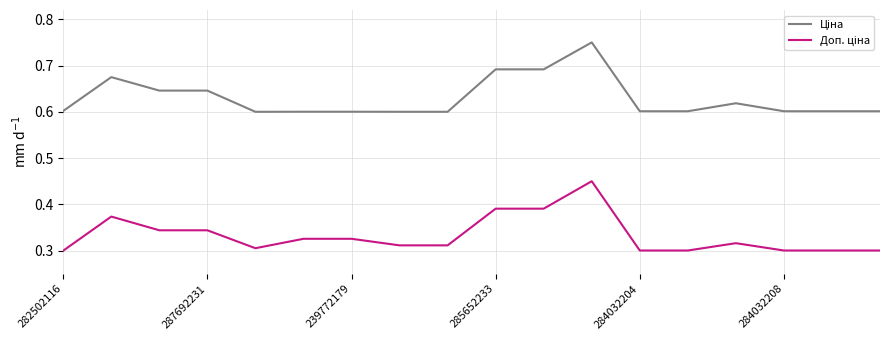

At how many categories does at least one series exceed 0?

18